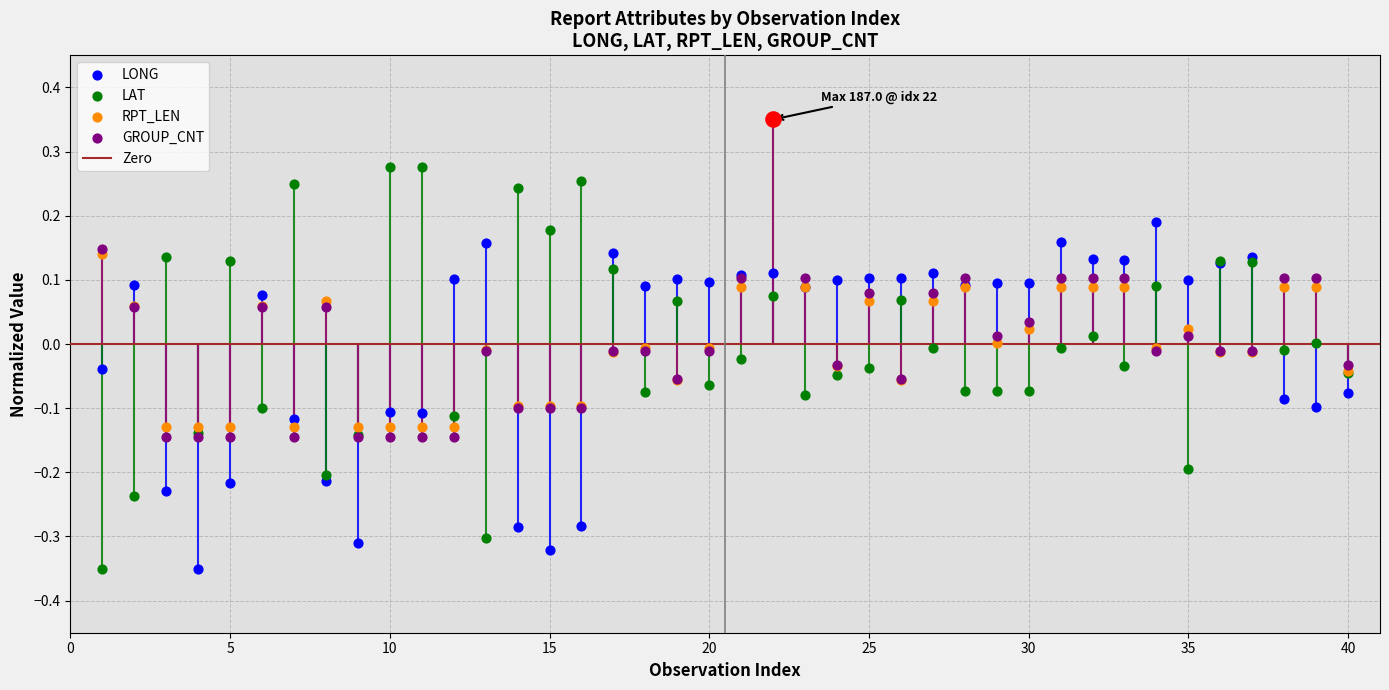

Is the value of GROUP_CNT at 1 greater than the value of LAT at 39?

Yes